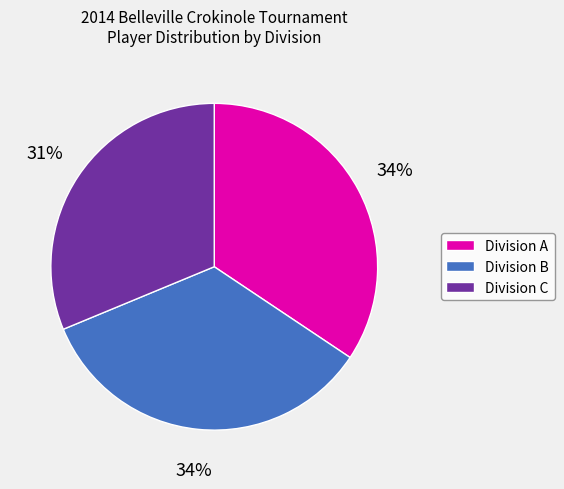

What percentage is the Division C slice, to the nearest percent?

31%